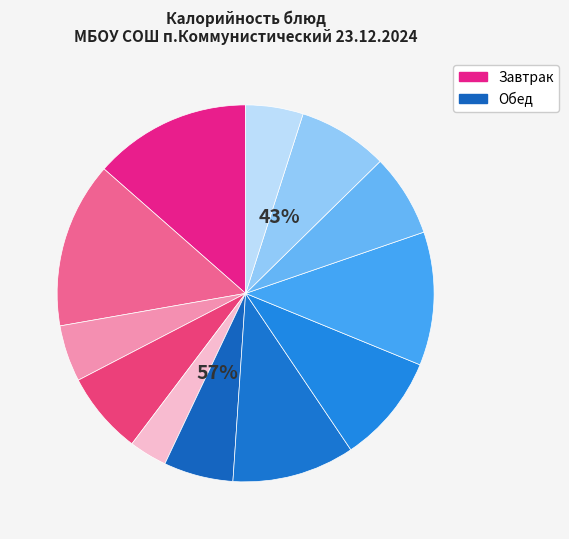

Rank the categories by value from lowest to highest.

Хлеб ржаной (завтрак), Чай с сахаром, Хлеб ржаной (обед), Икра свекольная, Яблоки, Кисель из свежих ягод, Хлеб пшеничный, Гуляш, Рассольник Домашний, Каша гречневая вязкая, Бутерброд горячий с сыром, Каша молочная Попурри